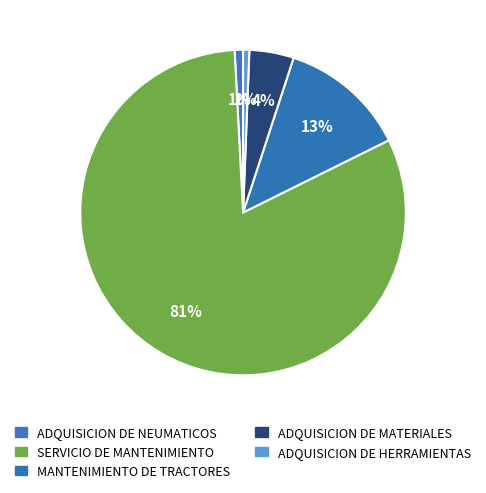

Is it true that MANTENIMIENTO DE TRACTORES is 1% of the pie?

False